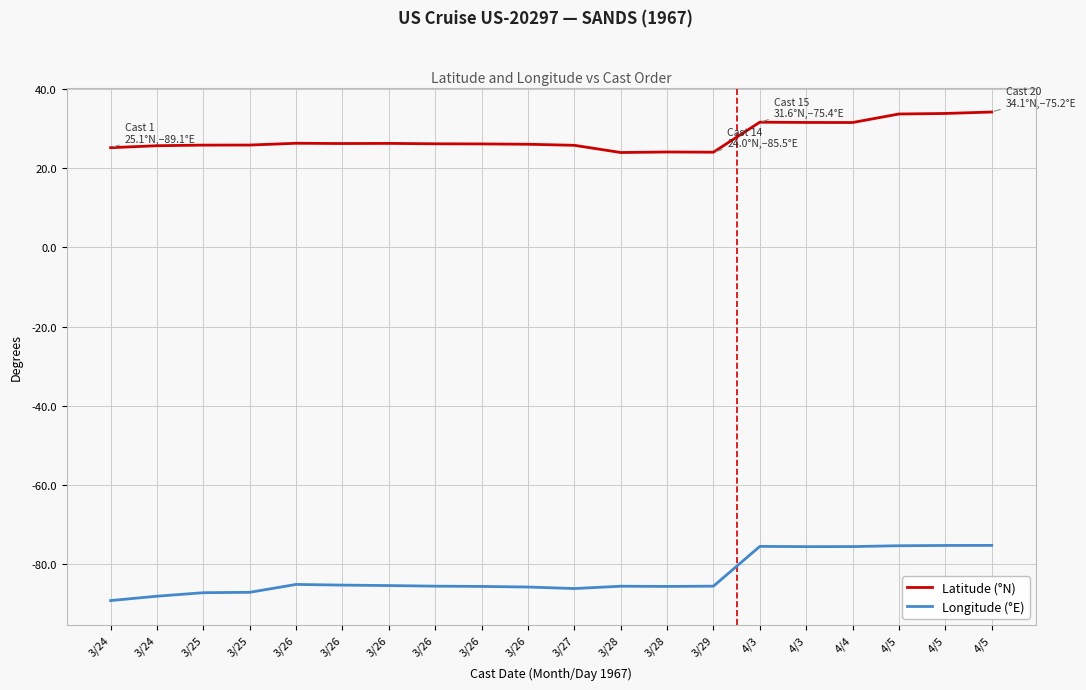

Which series has the largest range (max minus min)?

Longitude (°E)